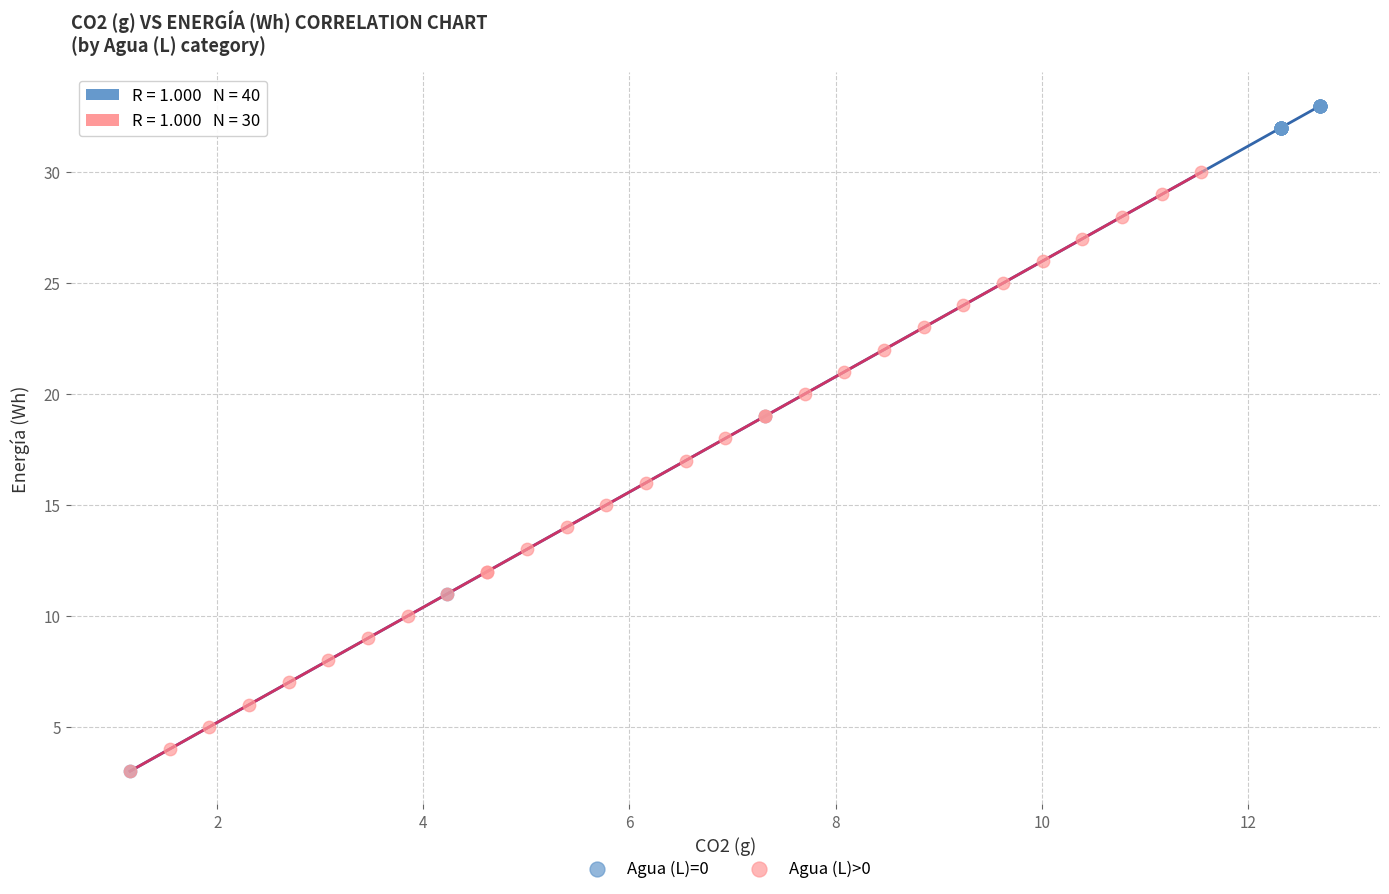

Which series contains the highest Y value?

Agua (L)=0